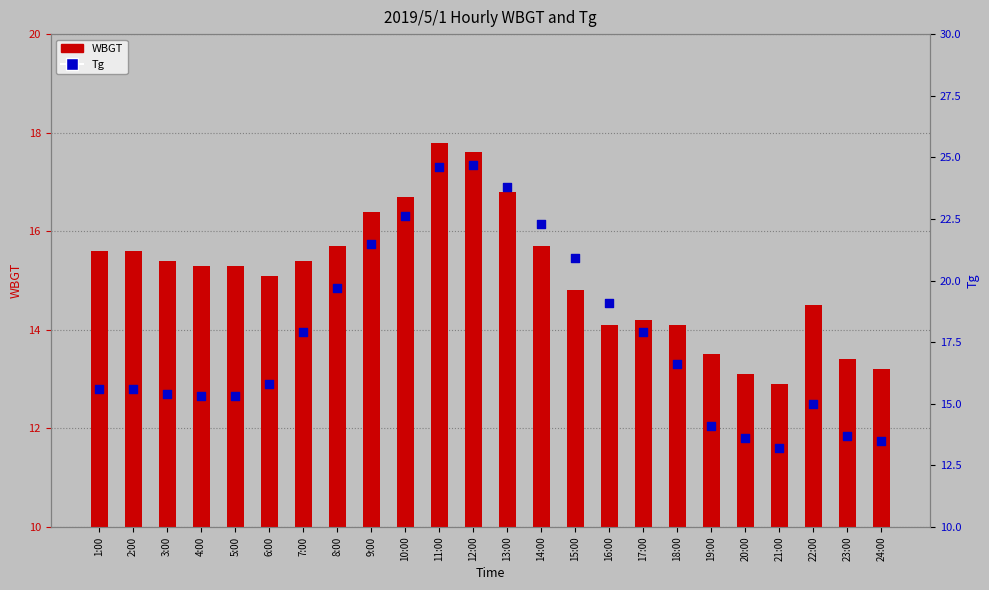

What are all the series names shown in the legend?

WBGT, Tg